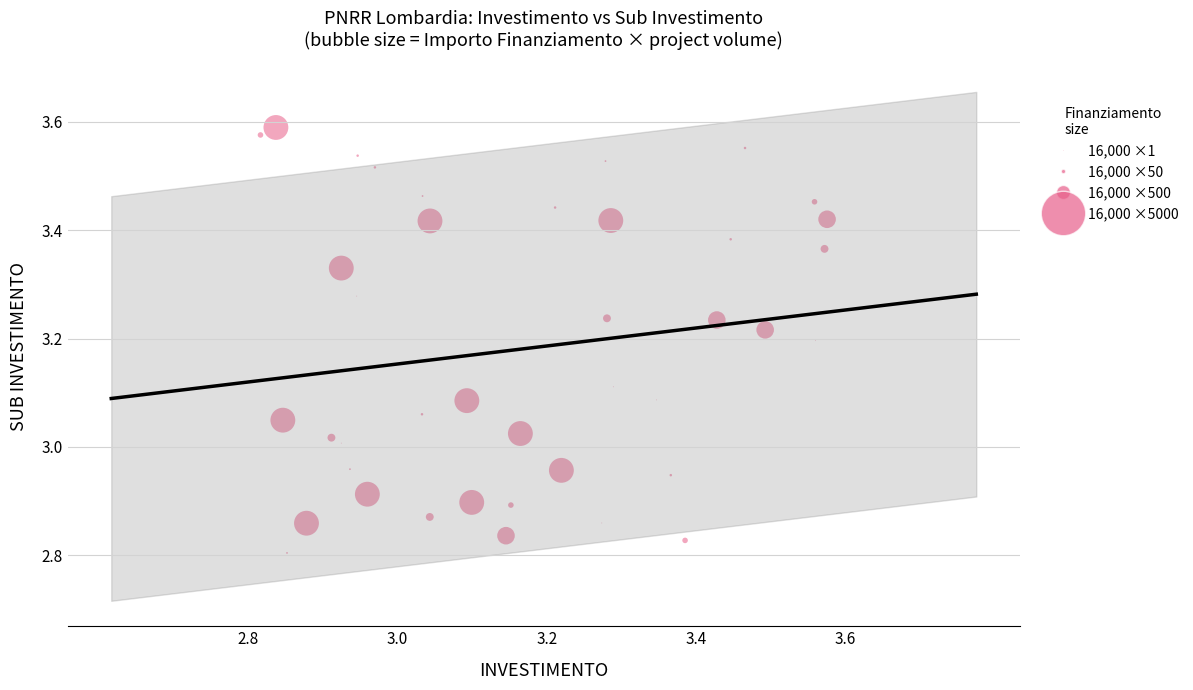

What is the range of X values (max minus min)?

0.8